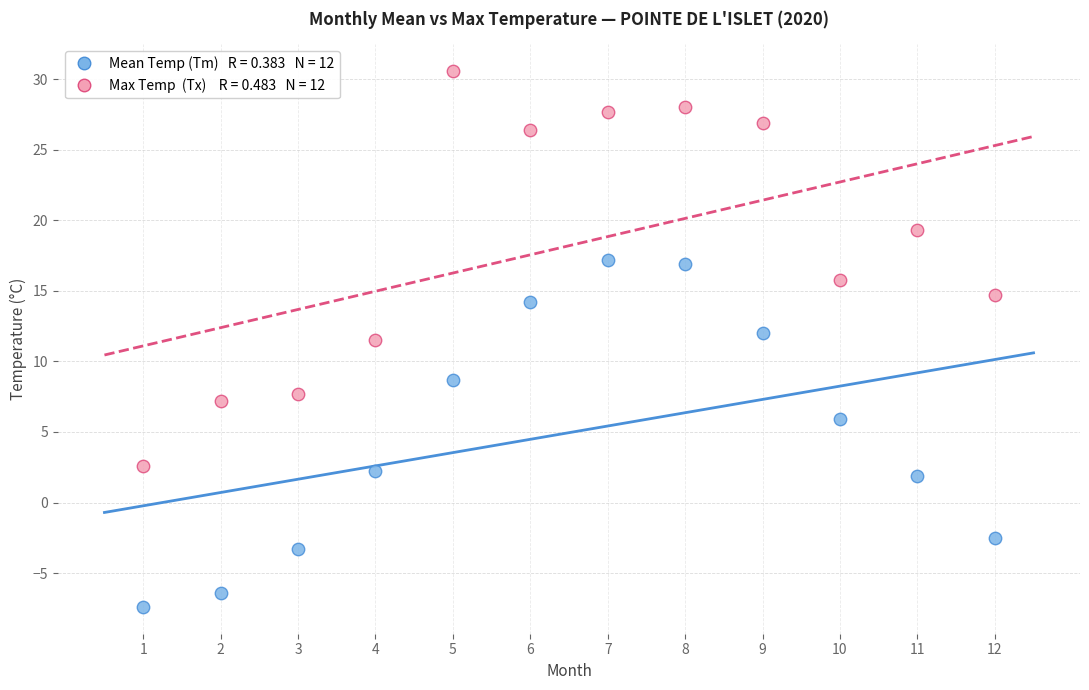

Across all data points, what is the range of Y values (max minus min)?

38.0